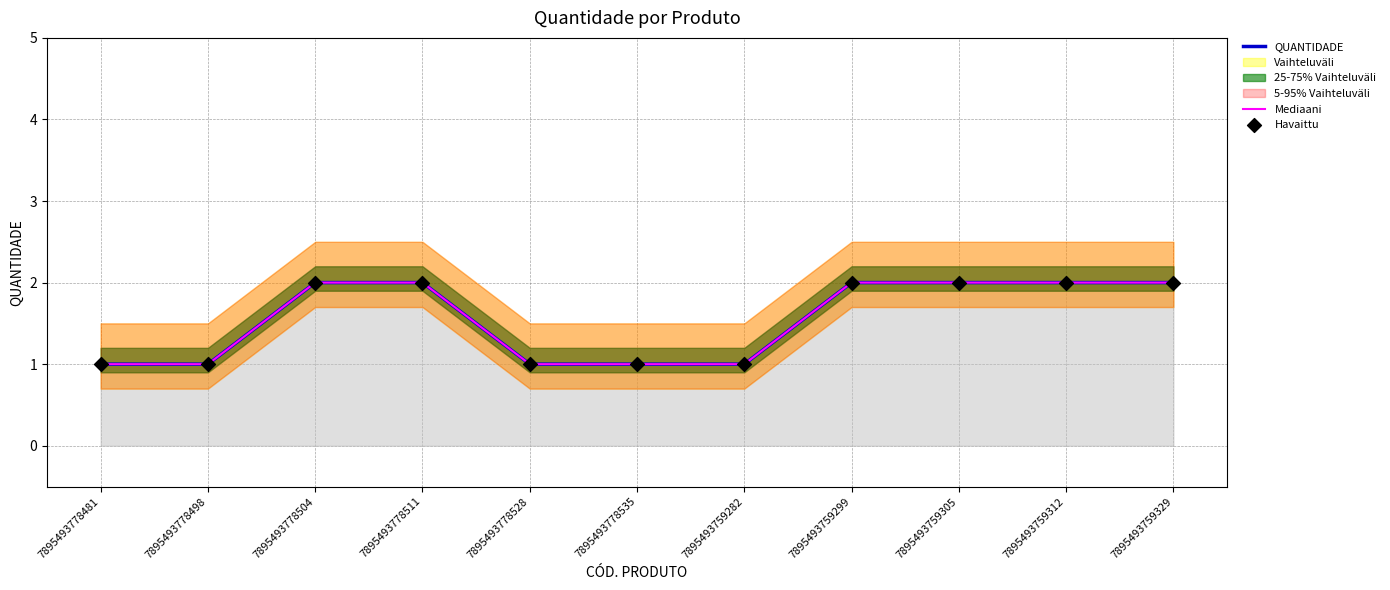

What is the total value across all series at 7895493759282?

3